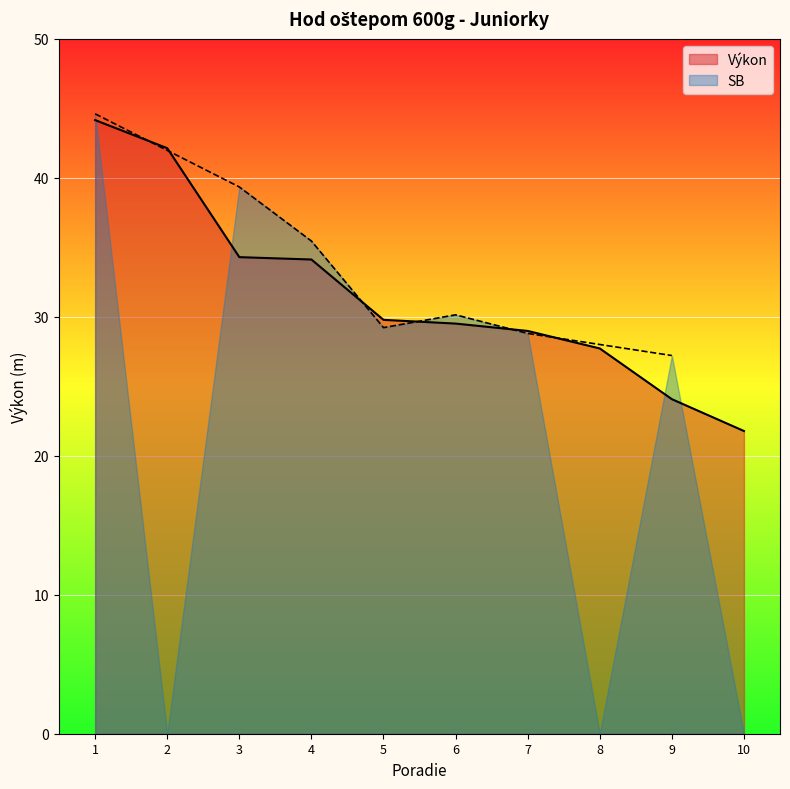

What is the smallest value displayed?

21.8